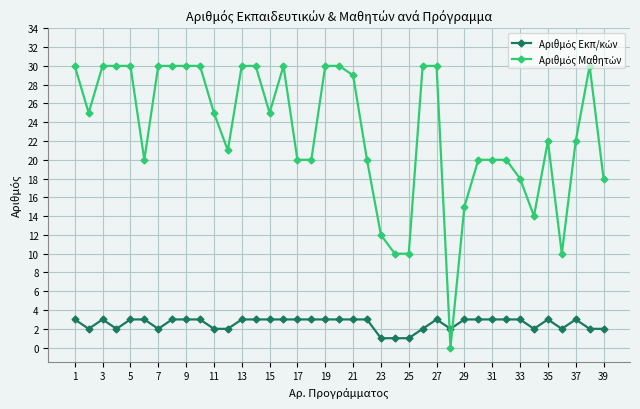

At how many categories does at least one series exceed 13?

34